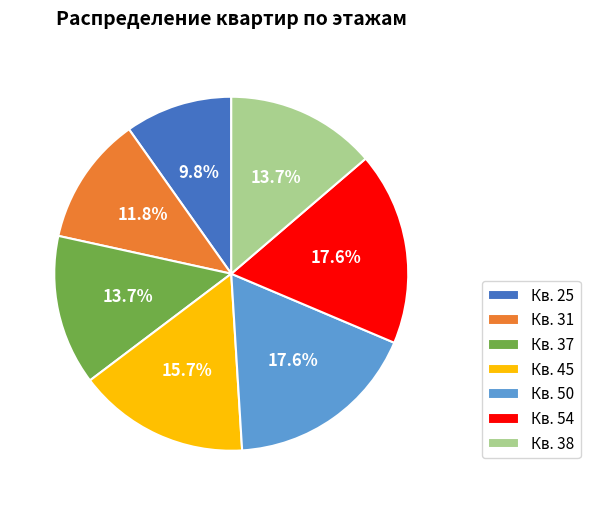

Between Кв. 31 and Кв. 54, which is larger?

Кв. 54